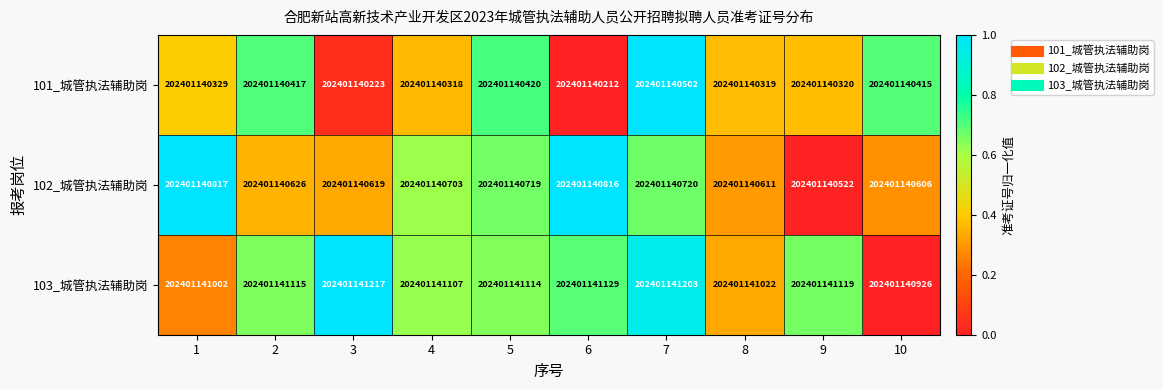

What is the difference between the maximum and minimum values in the 103_城管执法辅助岗 series?

1.0